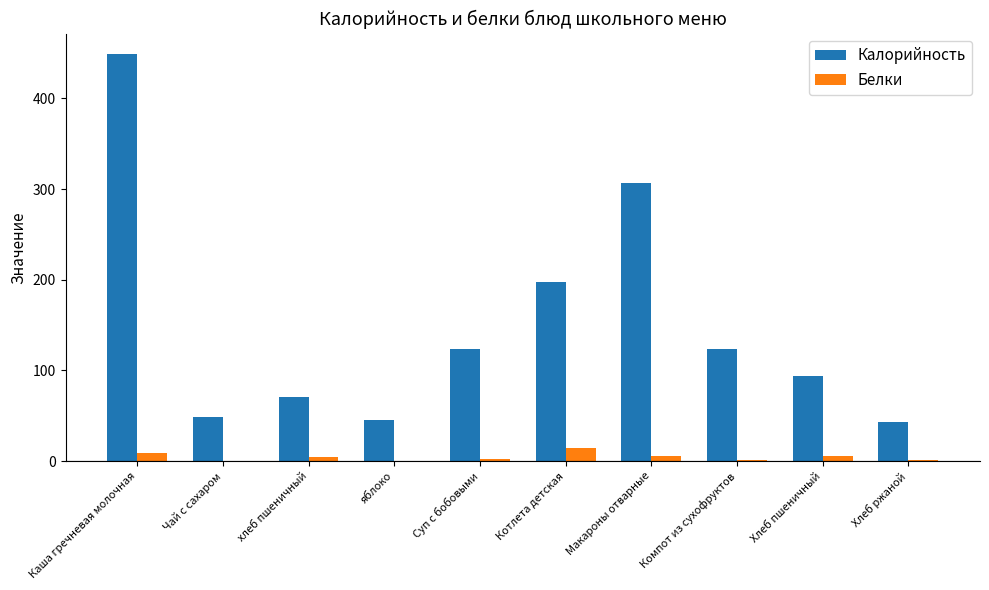

True or false: Калорийность has a value of 449.1 at Каша гречневая молочная.

True